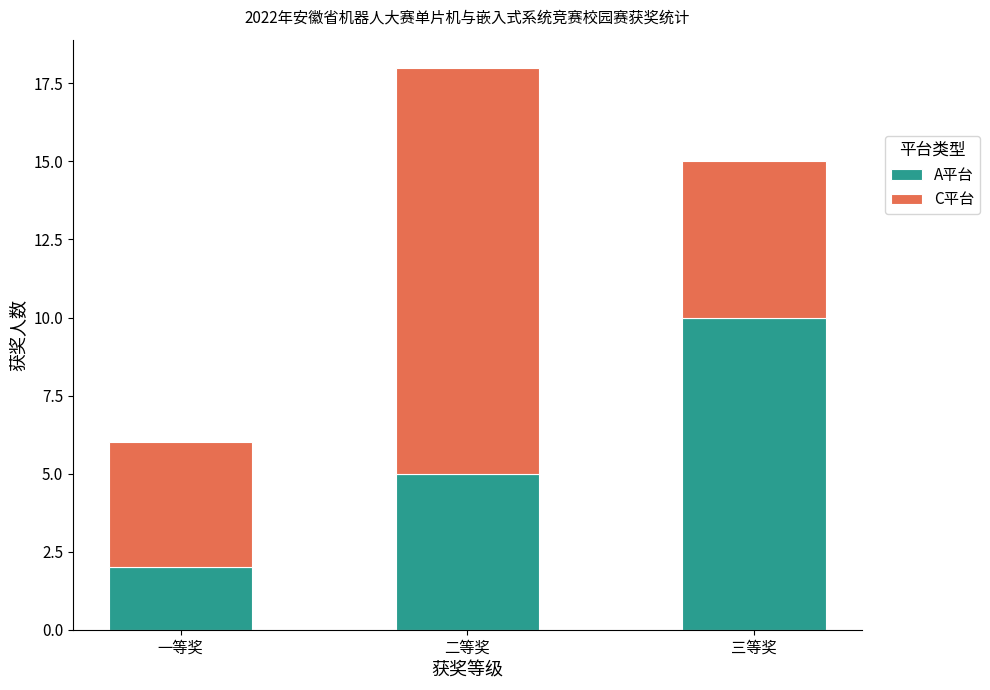

True or false: A平台 has a value of 2 at 二等奖.

False